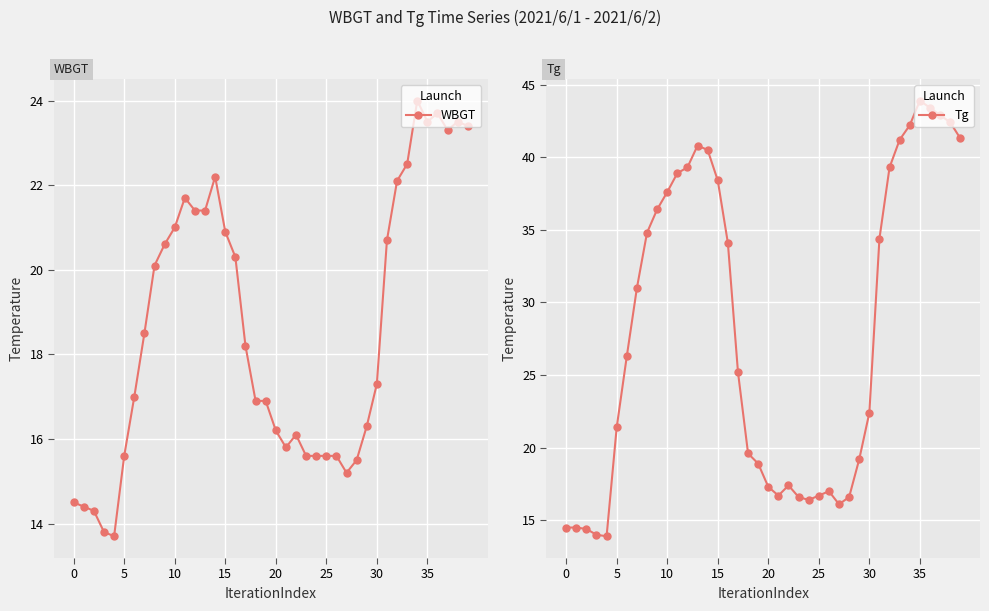

What is the maximum value for WBGT?

24.0